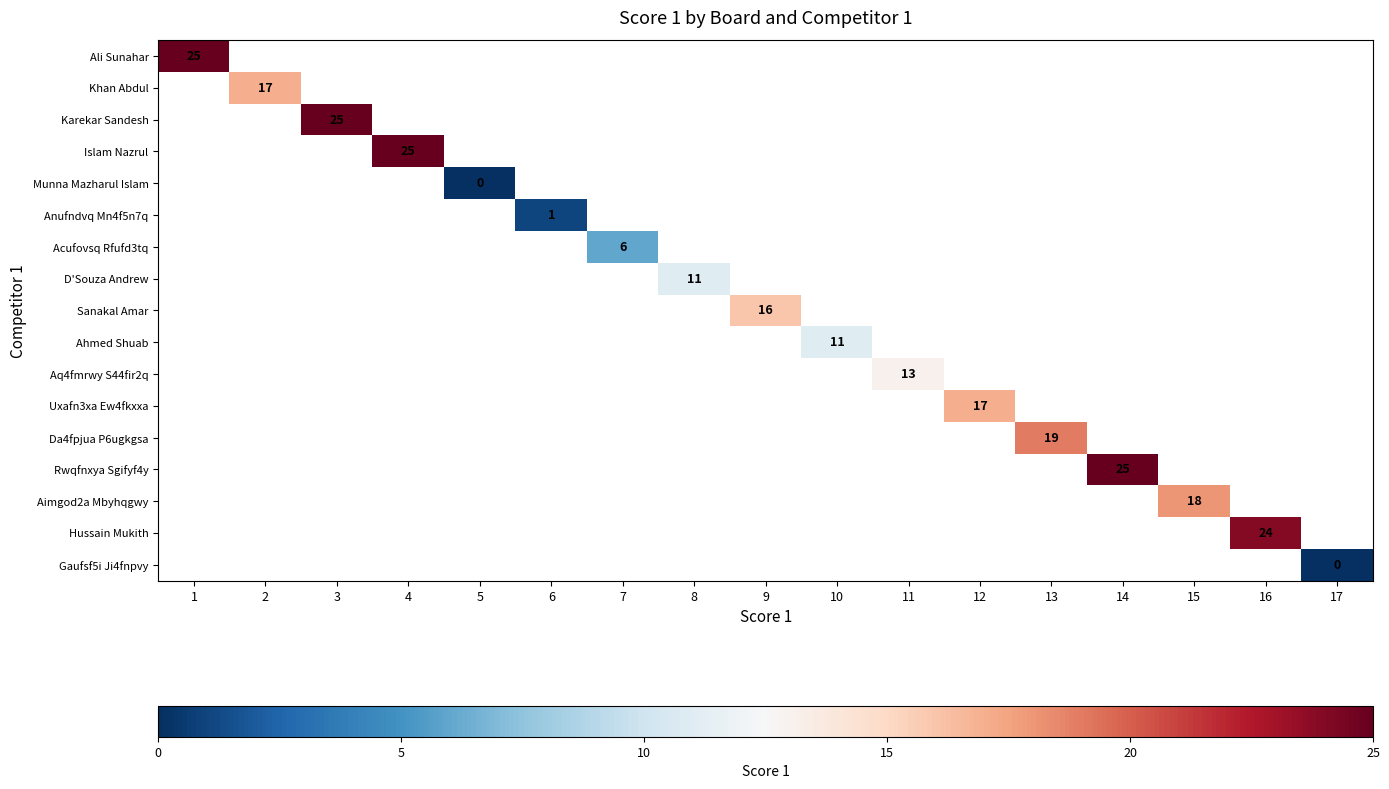

Is the value of Ahmed Shuab at 12 greater than the value of D'Souza Andrew at 11?

No